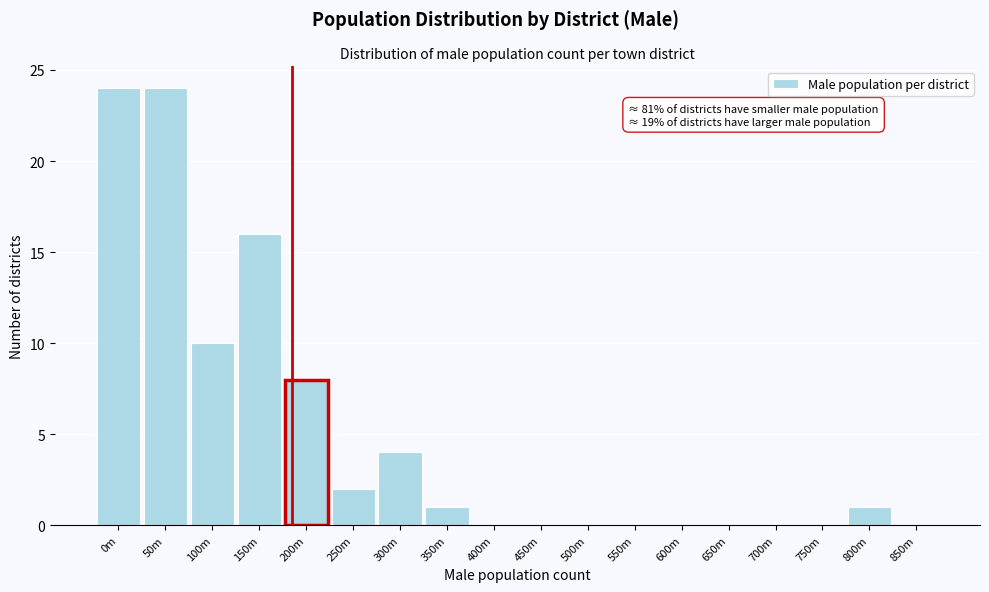

Reading left to right, extract all data points from this chart.

0m=24	50m=24	100m=10	150m=16	200m=8	250m=2	300m=4	350m=1	400m=0	450m=0	500m=0	550m=0	600m=0	650m=0	700m=0	750m=0	800m=1	850m=0